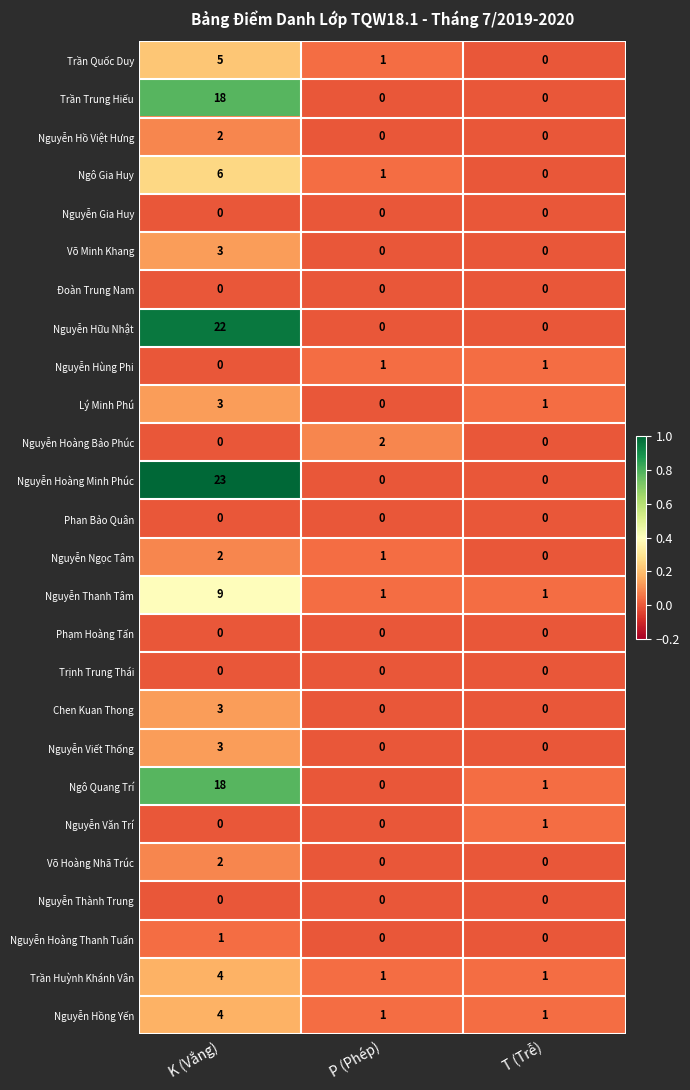

At which label does Nguyễn Văn Trí reach its peak?

T (Trễ)